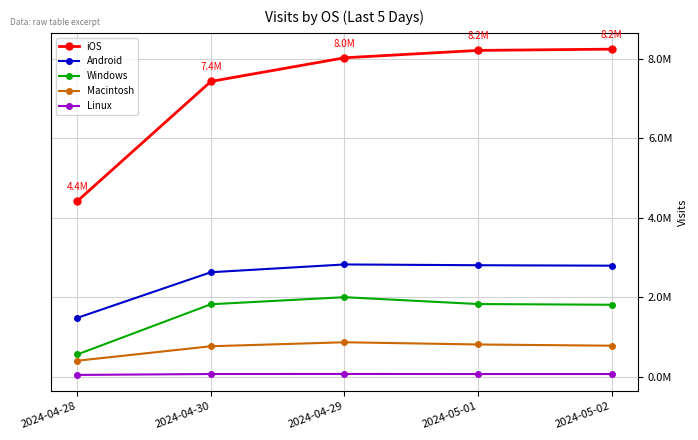

What is the minimum value for Macintosh?

399972